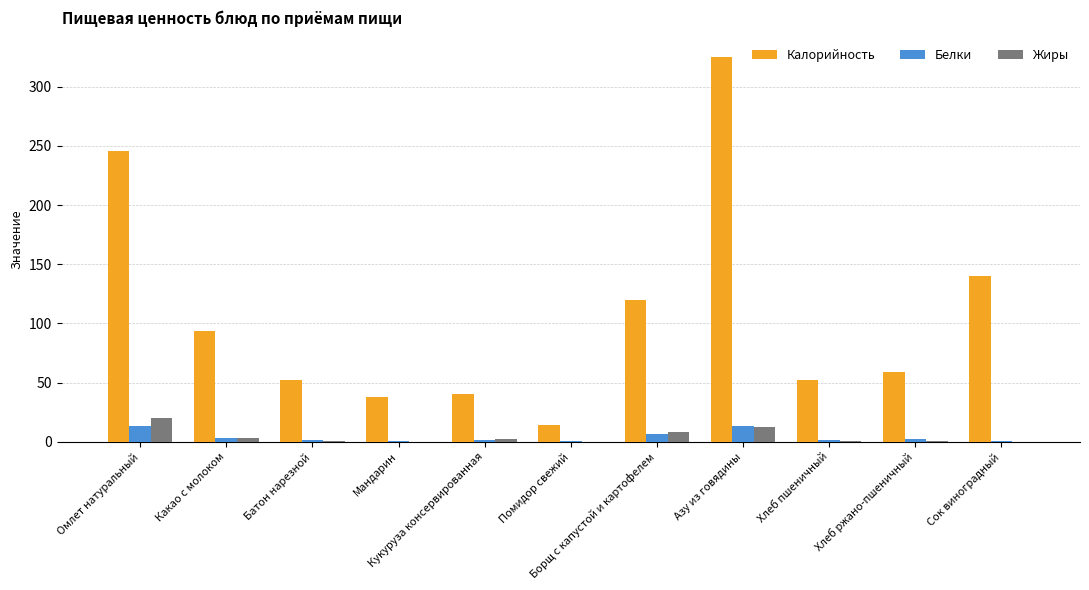

Is the value of Калорийность at Азу из говядины greater than the value of Жиры at Омлет натуральный?

Yes